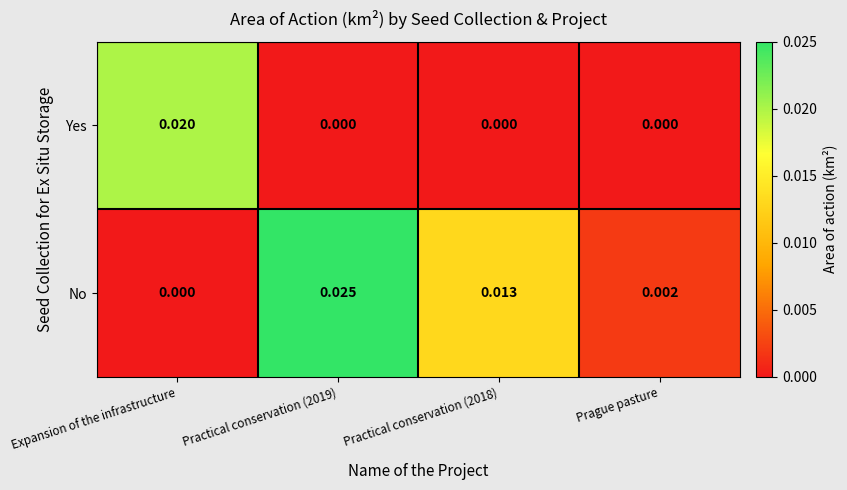

At which label does No reach its minimum?

Expansion of the infrastructure